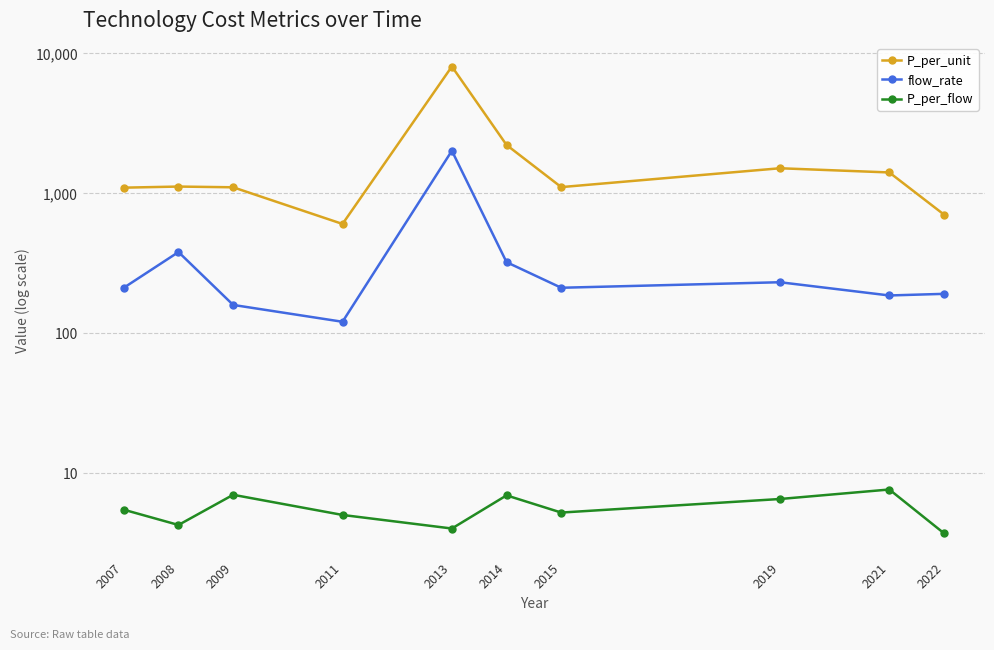

What is the minimum value for P_per_flow?

3.7